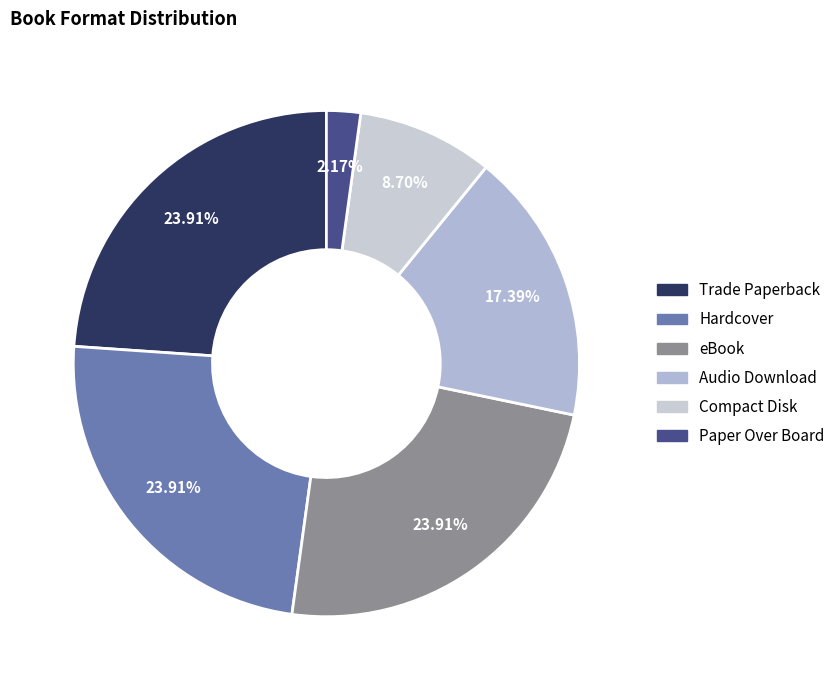

What percentage is the Audio Download slice, to the nearest percent?

17%